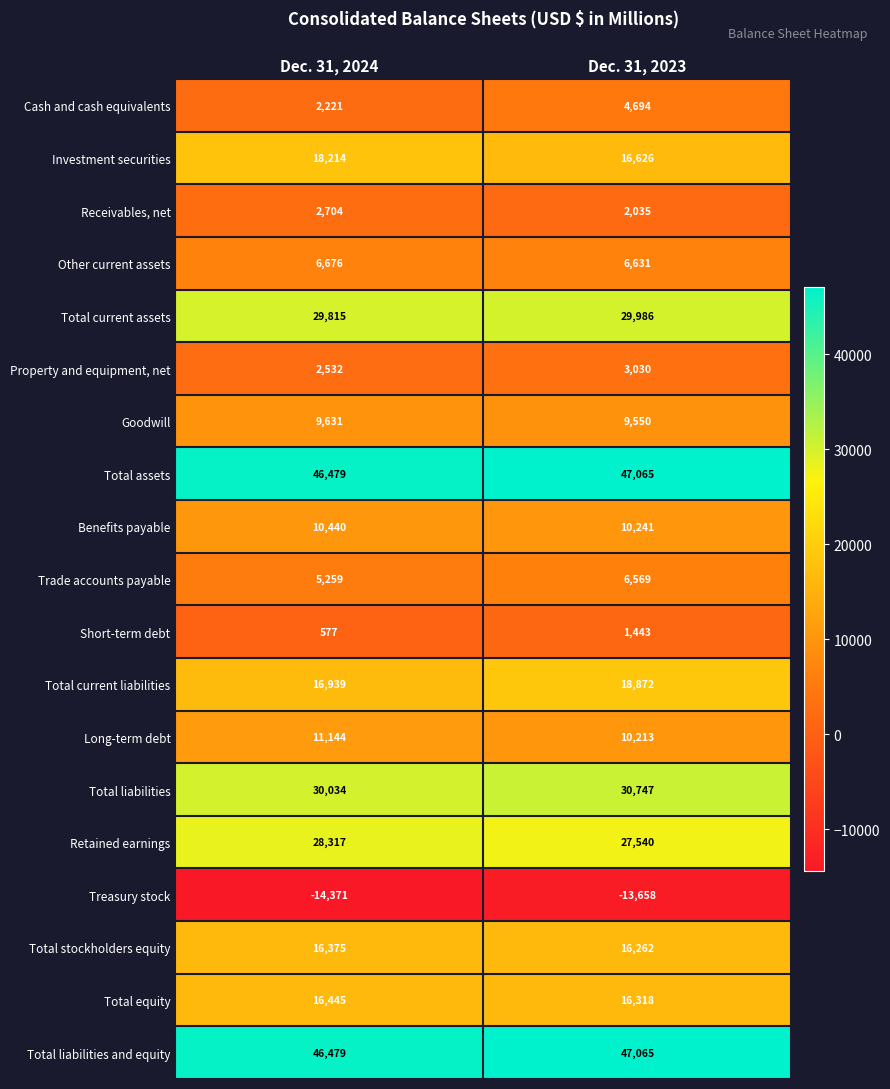

Is it true that Trade accounts payable equals 2971 at Dec. 31, 2023?

False